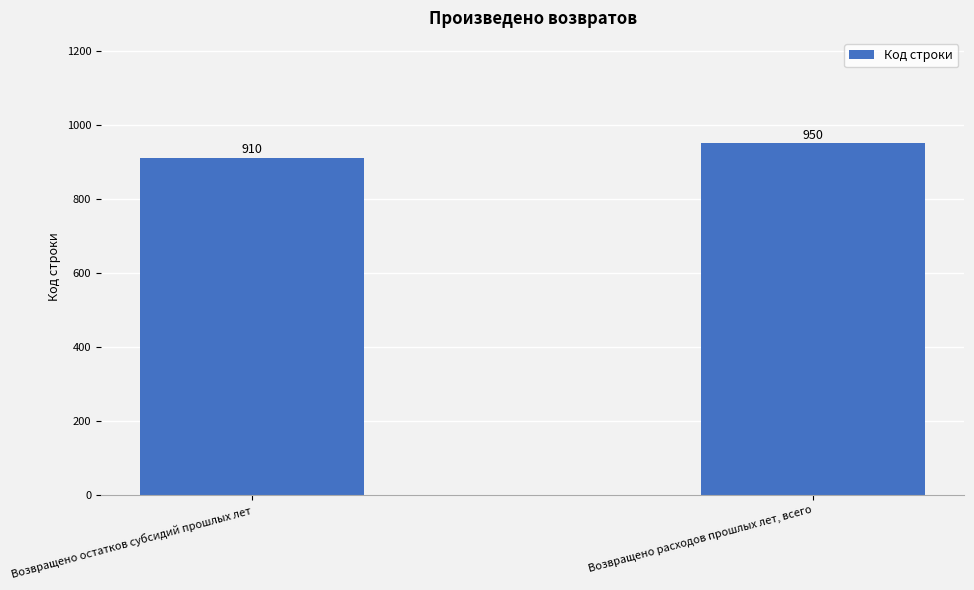

Which has a higher value, Возвращено расходов прошлых лет, всего or Возвращено остатков субсидий прошлых лет?

Возвращено расходов прошлых лет, всего